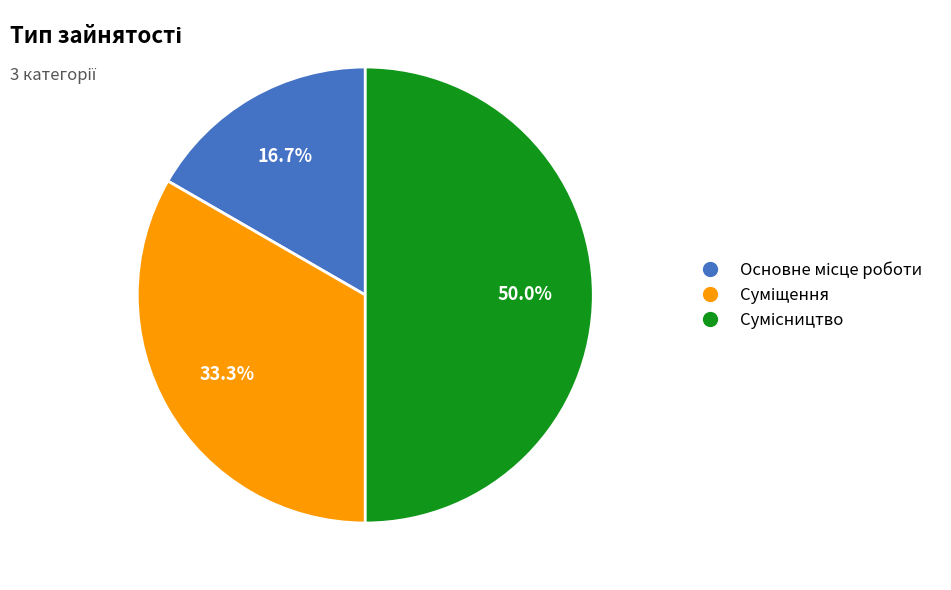

To the nearest percent, what percentage of the pie is Основне місце роботи?

17%